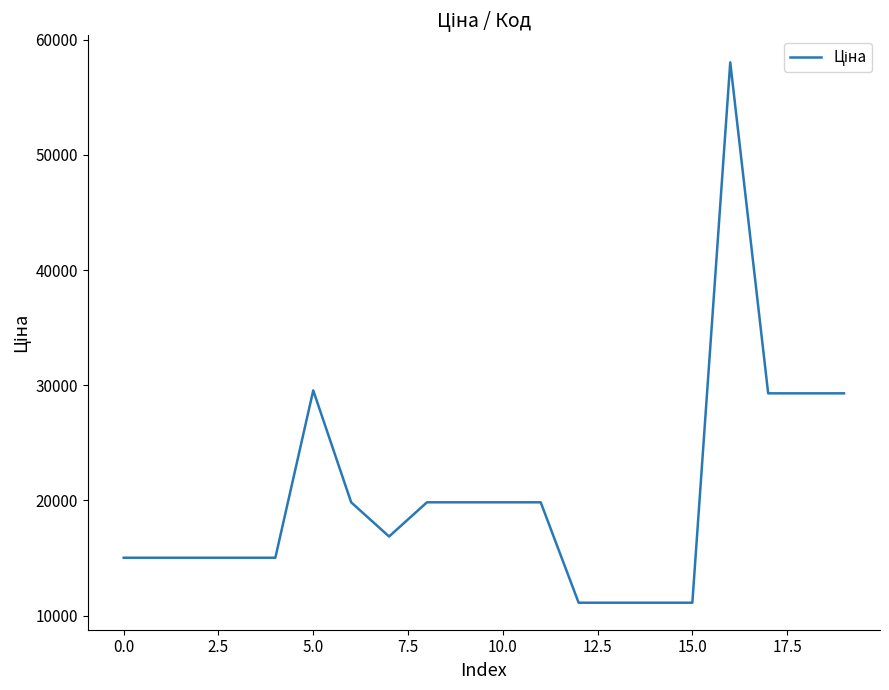

What is the smallest value displayed?

11113.6